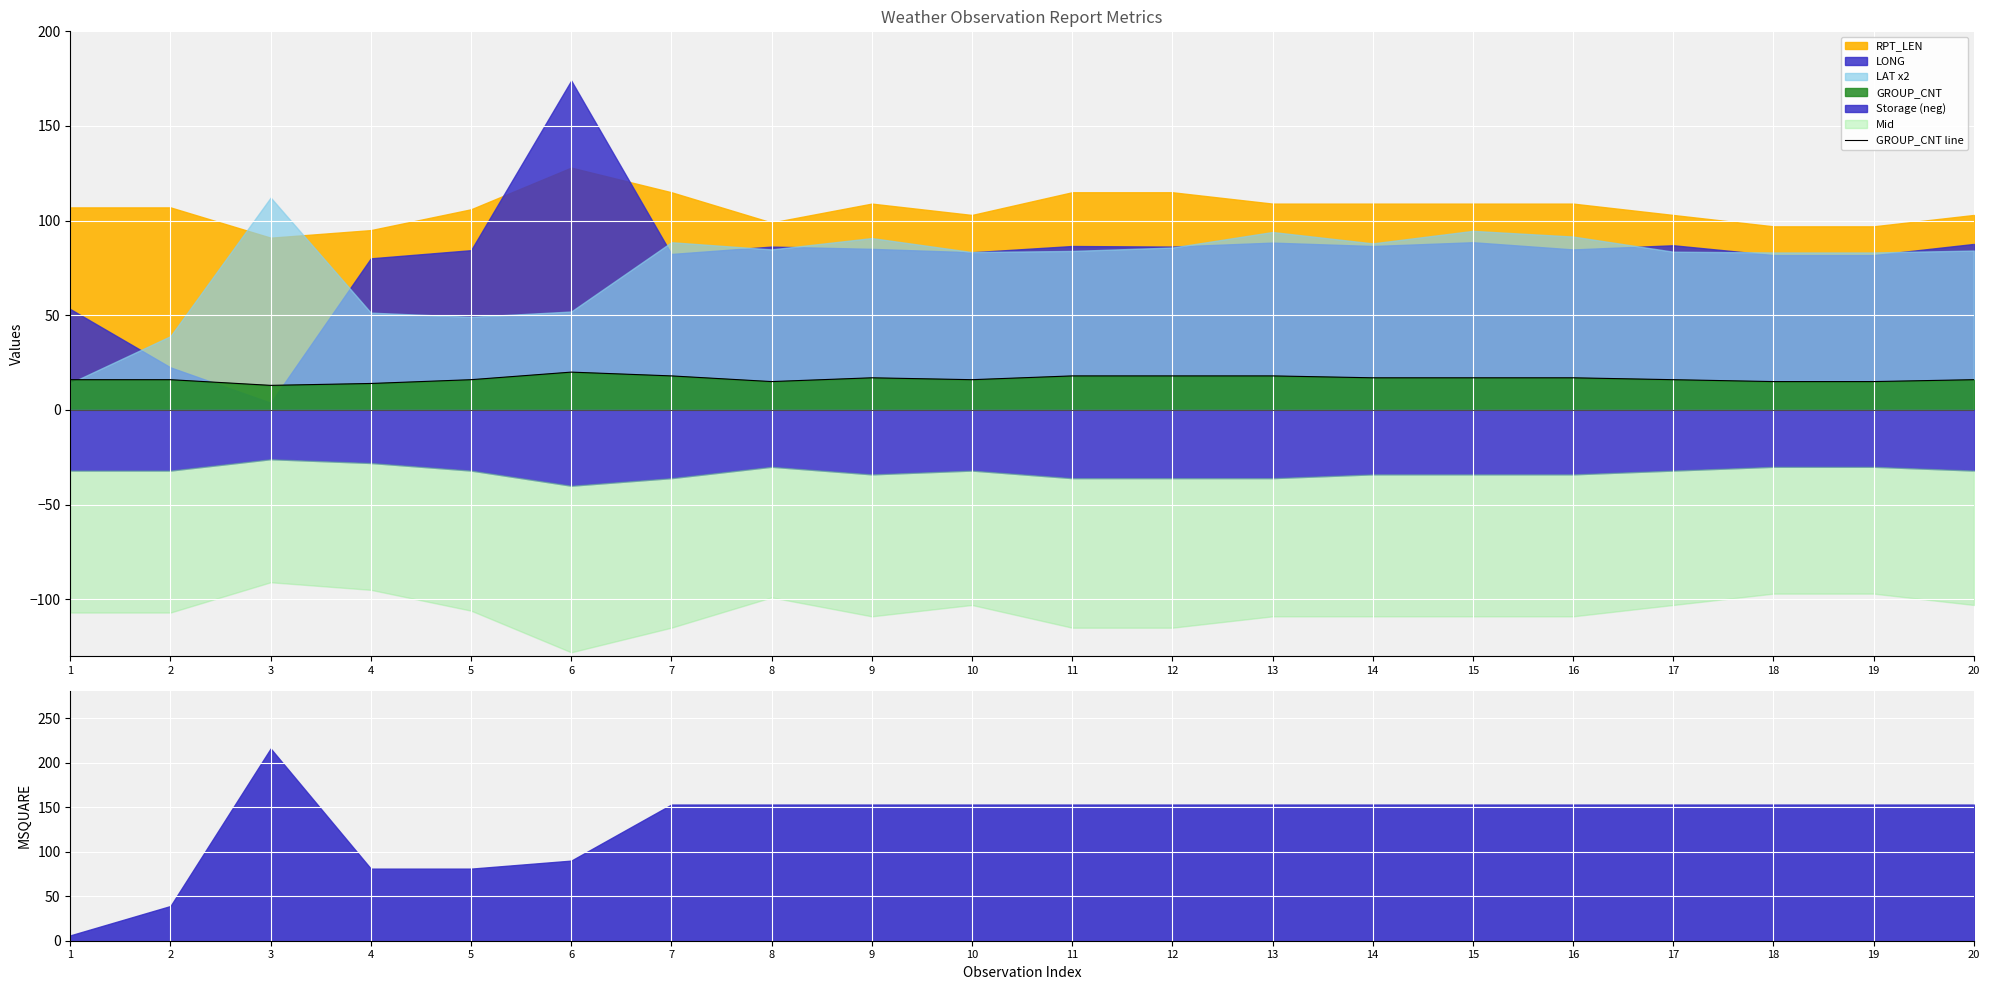

At which label is the value closest to 16?

1